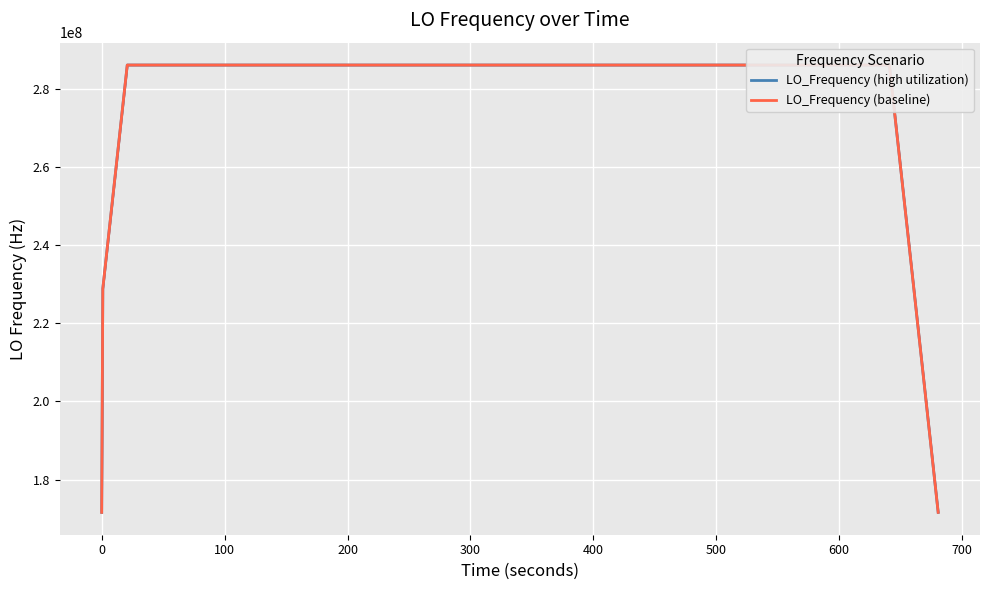

What is the greatest value displayed?

286046761.2